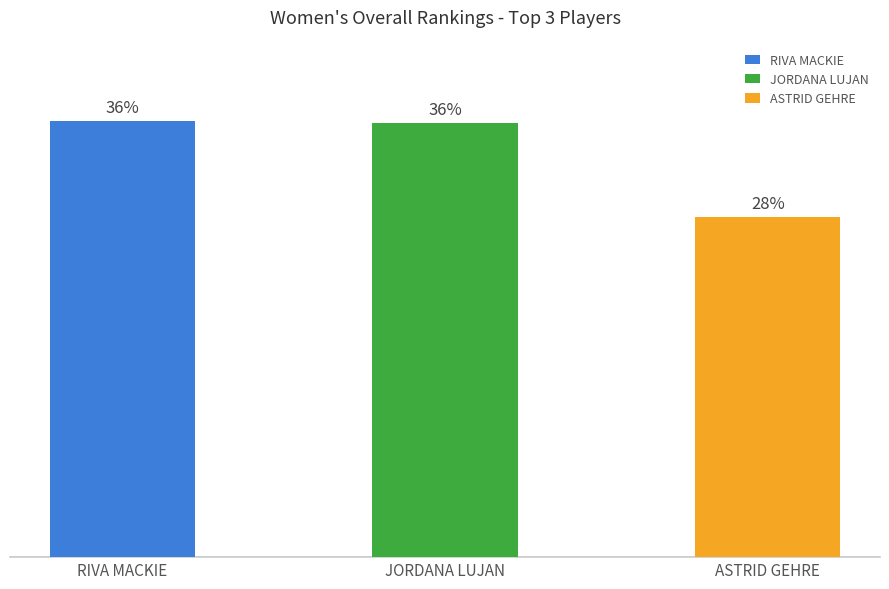

Which has a higher value, RIVA MACKIE or JORDANA LUJAN?

RIVA MACKIE